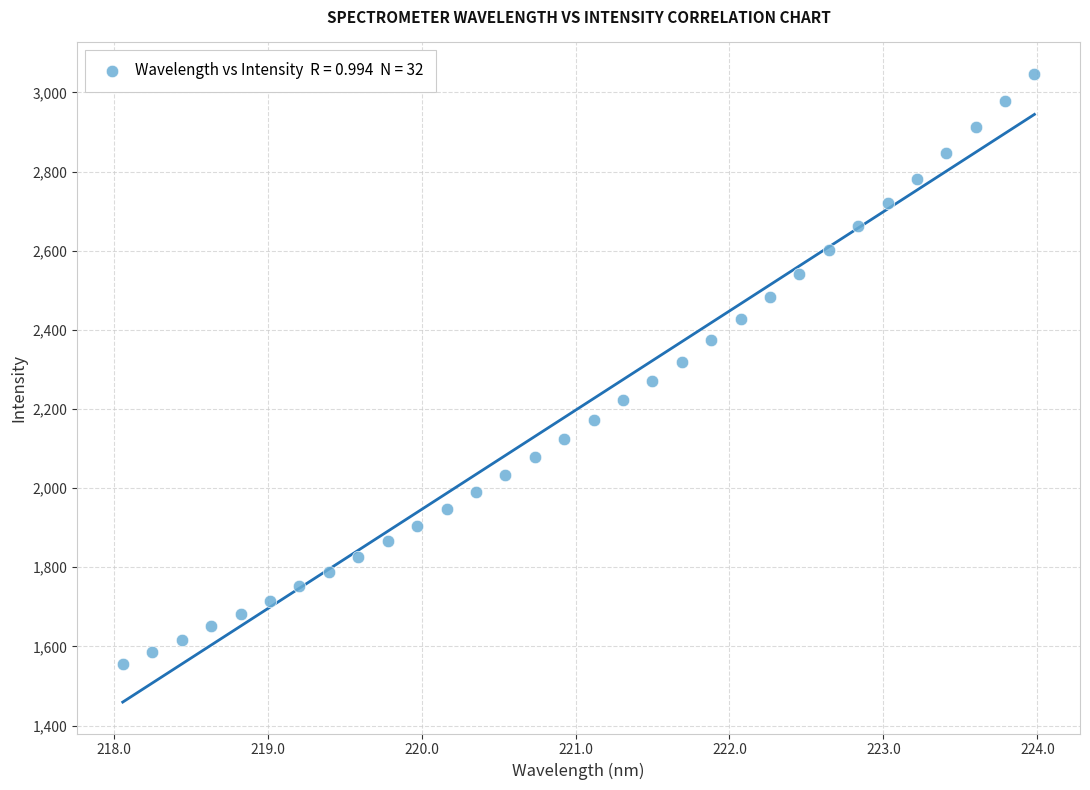

What is the range of X values (max minus min)?

5.9